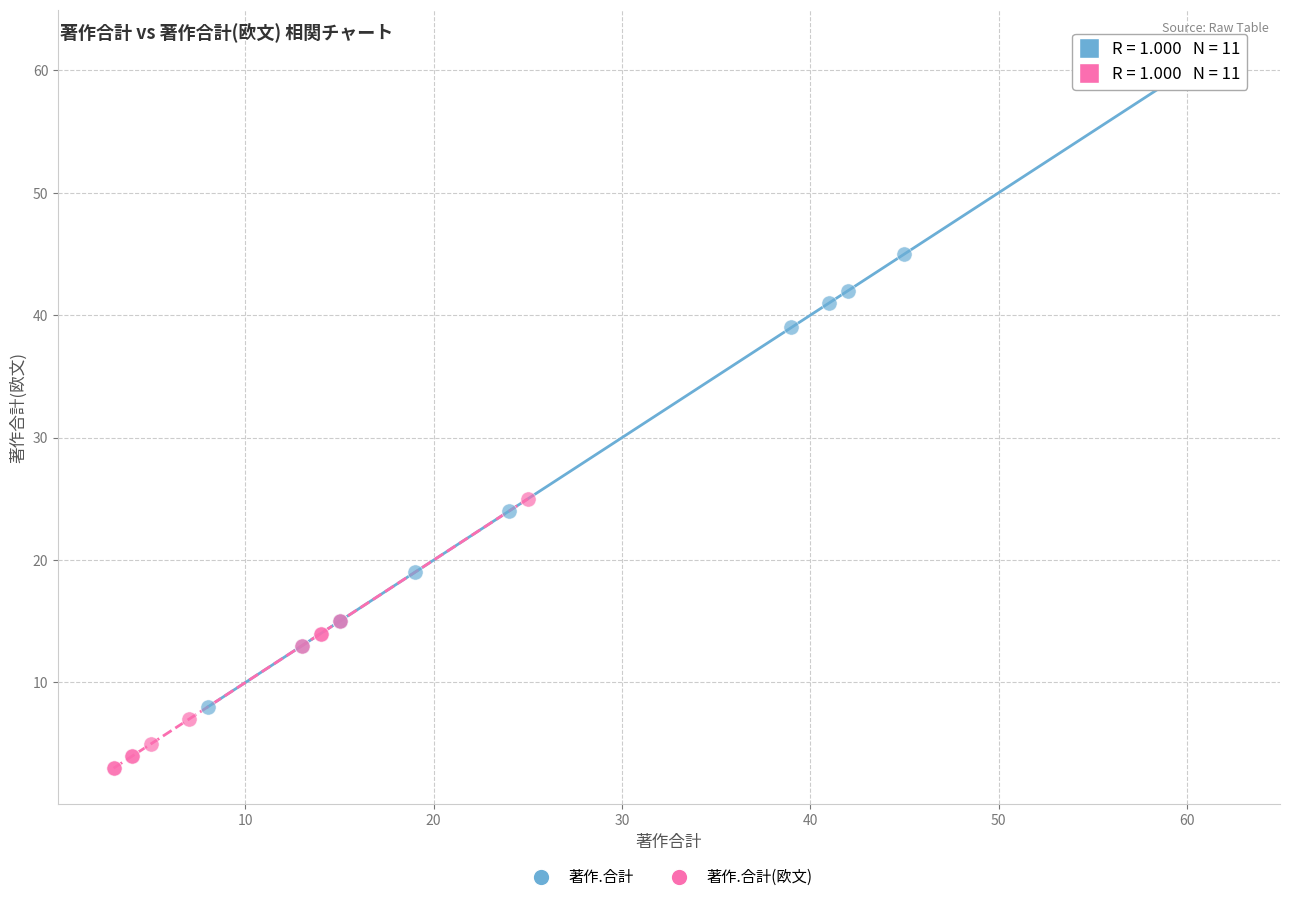

Which series has the widest spread of Y values?

著作.合計